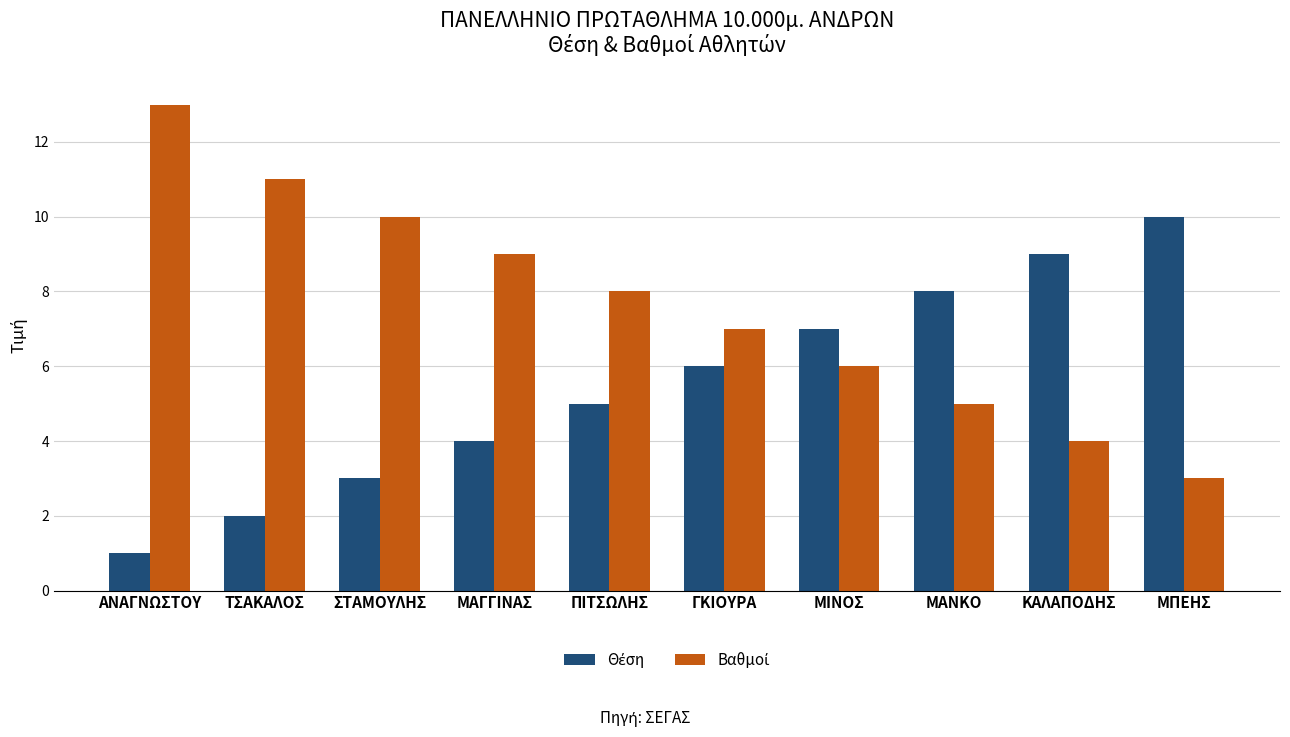

What is the difference between the highest and lowest values at ΜΑΓΓΙΝΑΣ?

5